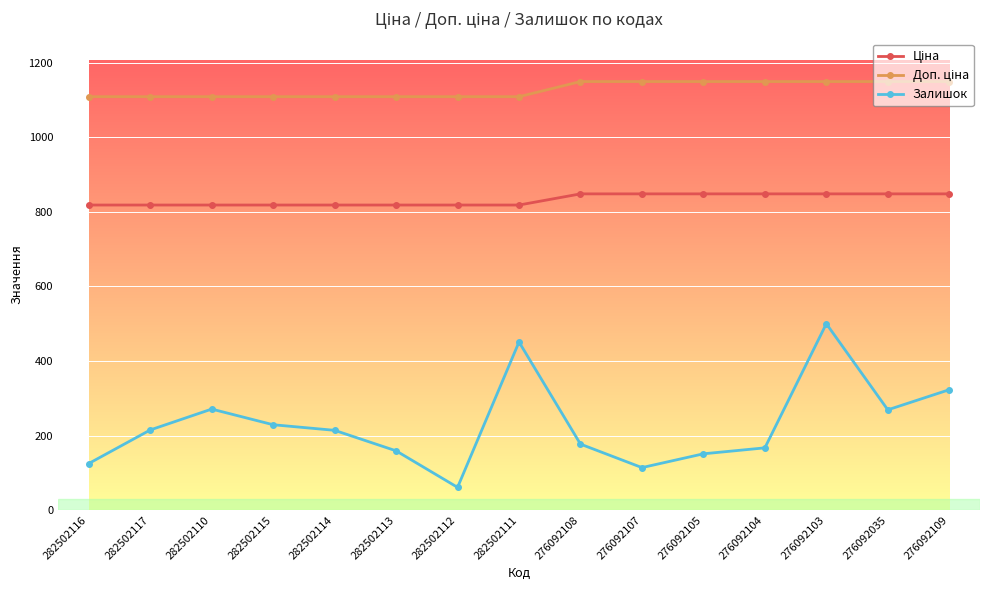

What is the label of the 3rd point from the right?

276092103